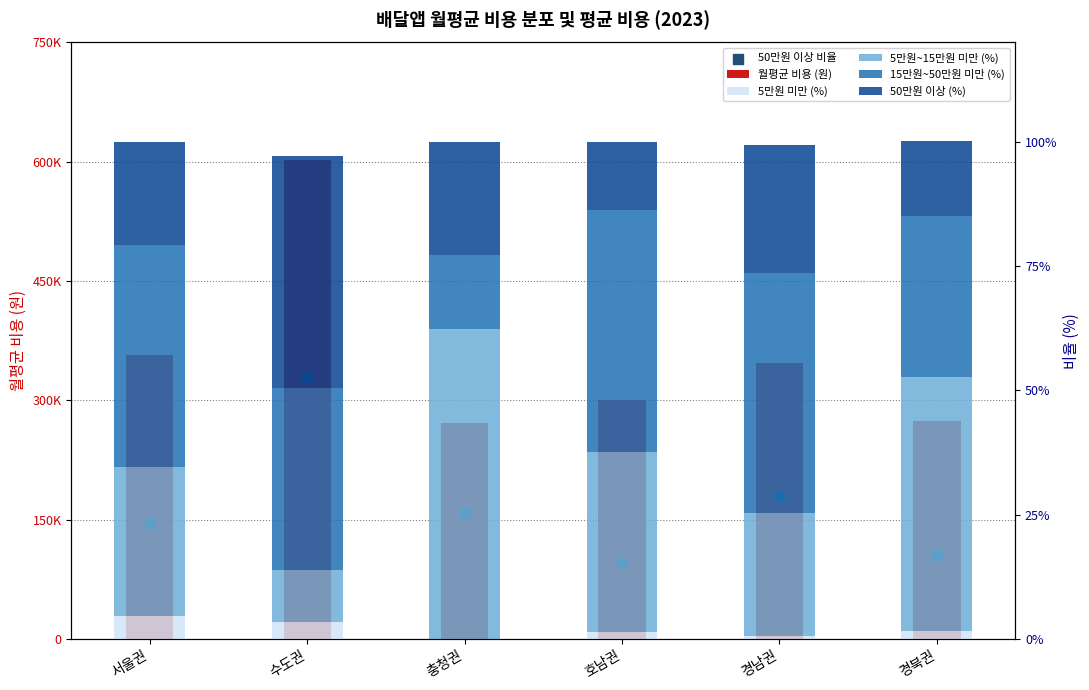

Which series reaches the maximum Y coordinate?

월평균 비용 (원)